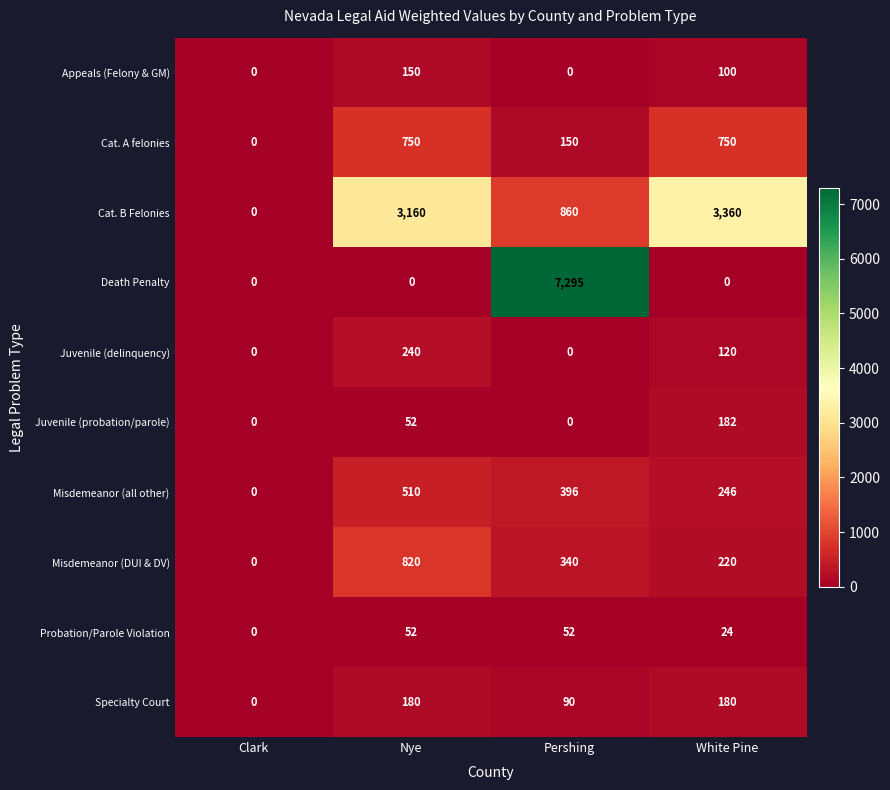

Between Clark and Pershing, which series saw the biggest shift?

Death Penalty